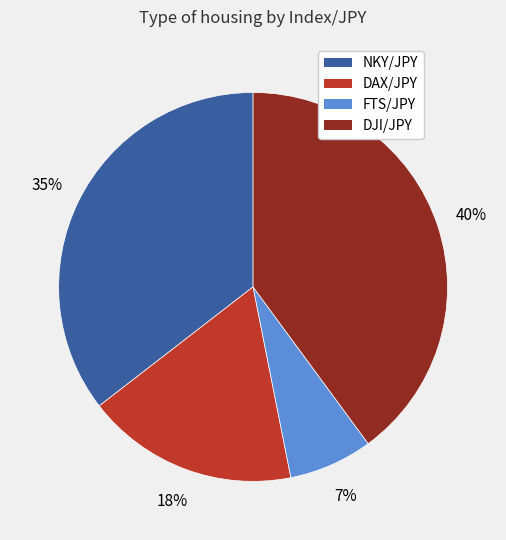

Which category has the biggest portion of the pie?

DJI/JPY